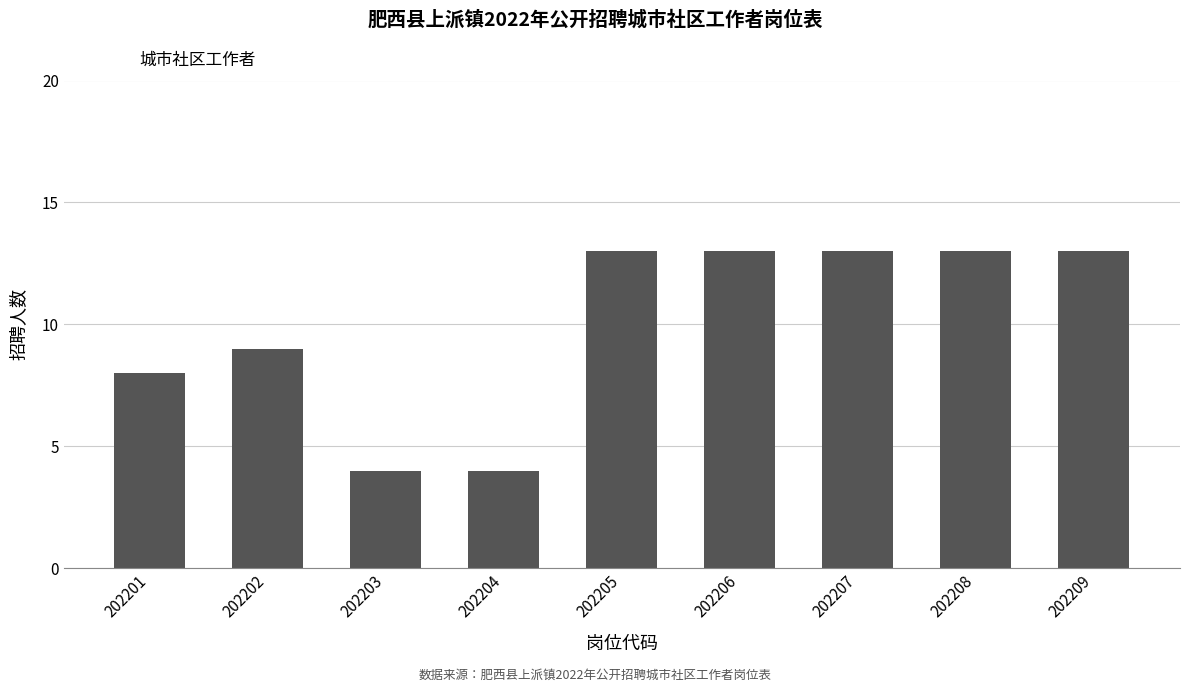

How many bars are there in total?

9